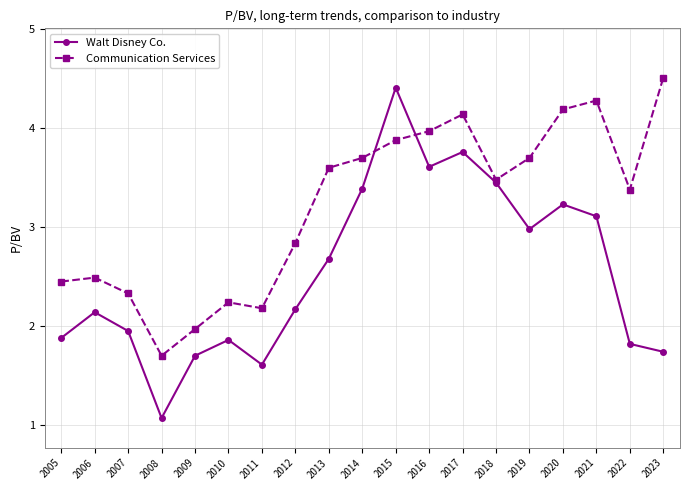

What is the total value across all series at 2020?

7.4